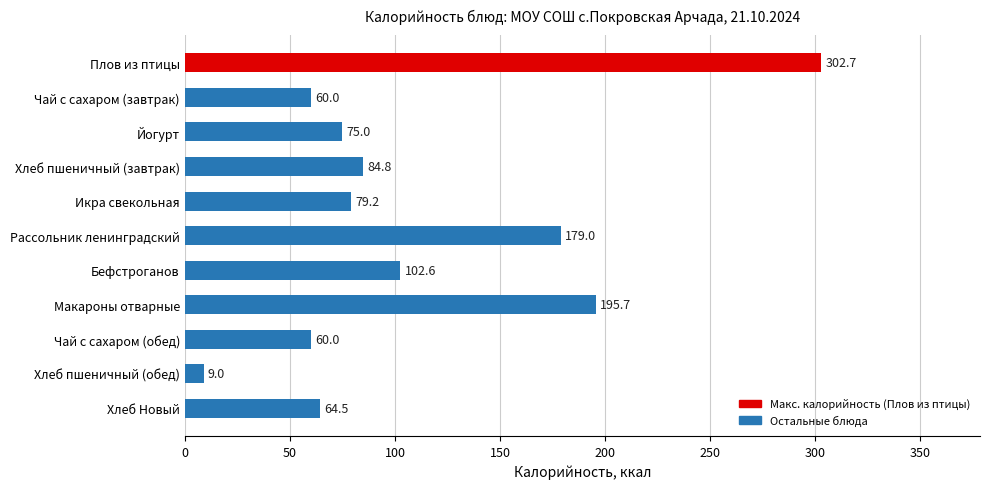

True or false: the data shows 79.2 at Икра свекольная.

True